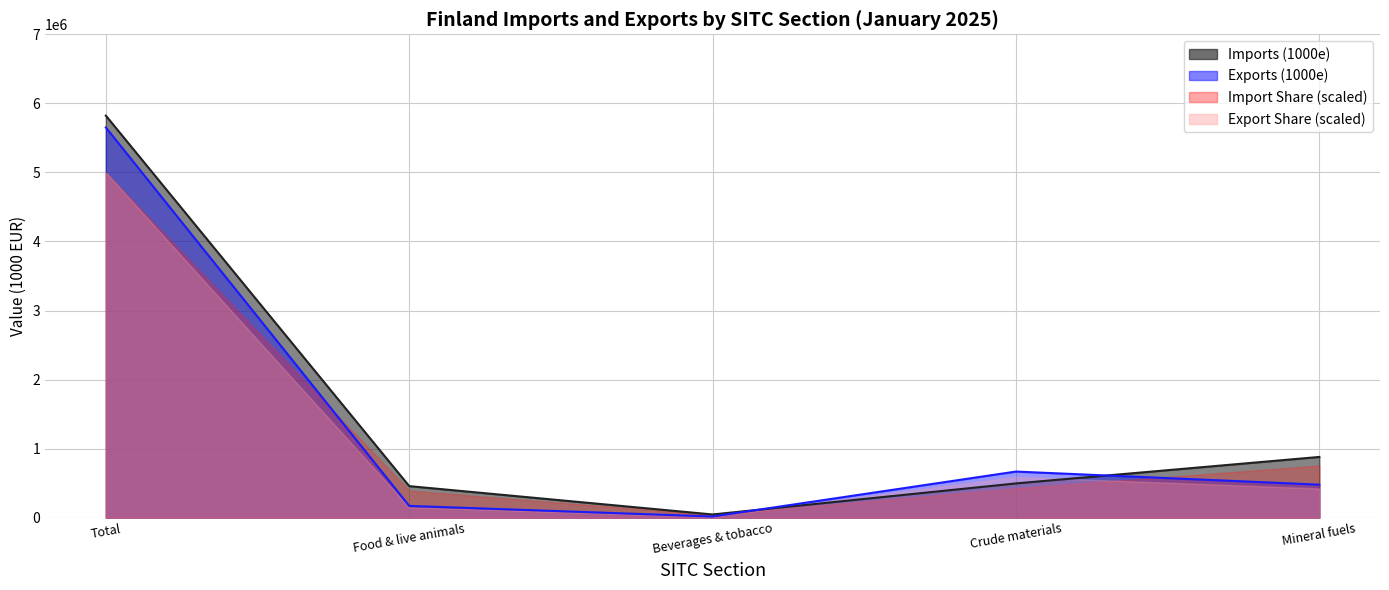

What is the total value across all series at Crude materials?

1164649